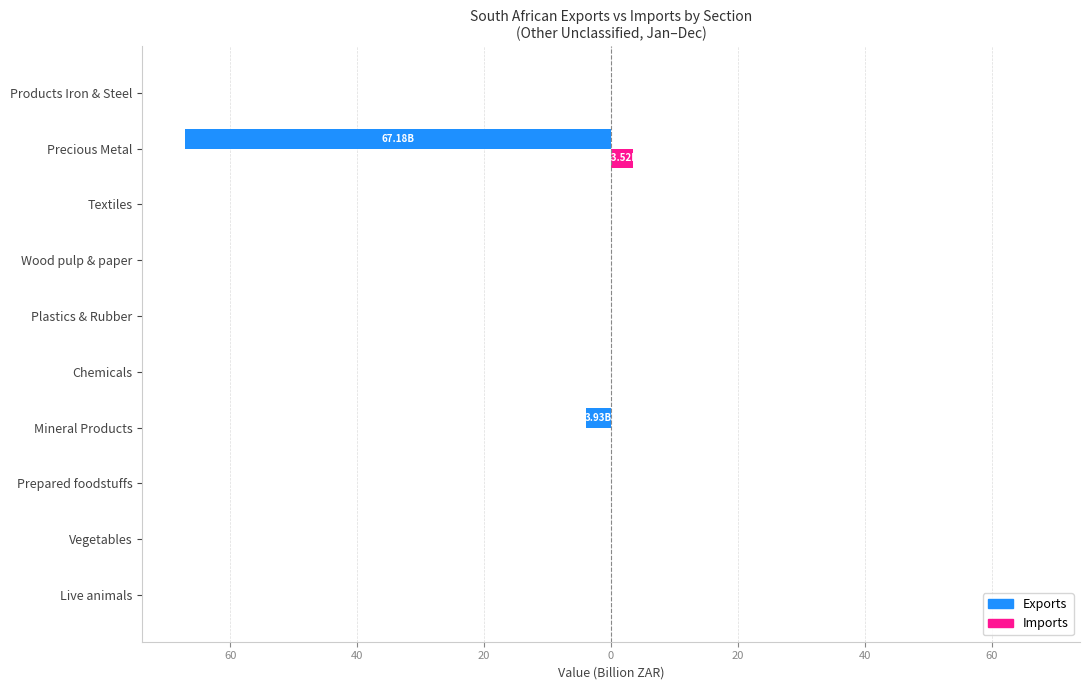

What is the sum of all Imports values?

3.6